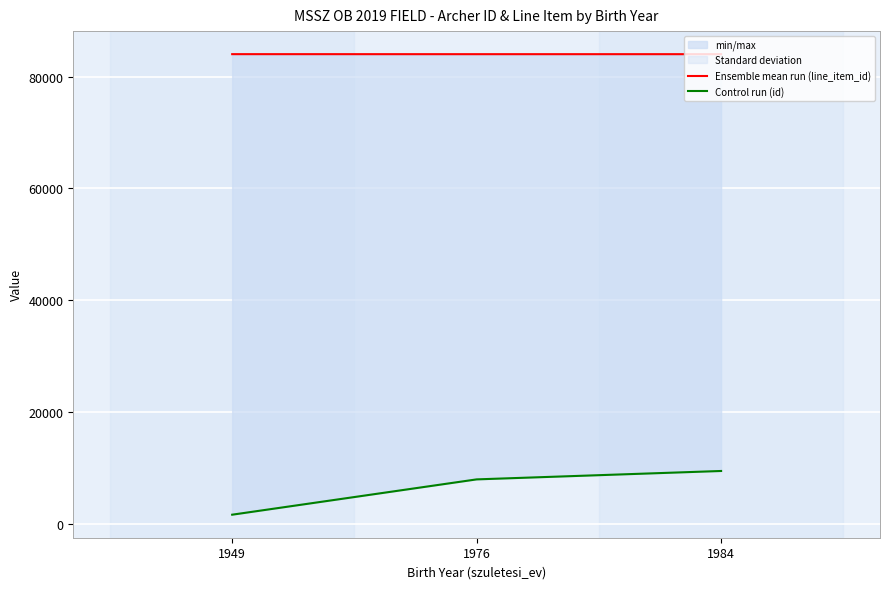

At which label is Ensemble mean run (line_item_id) closest to 84056?

1984